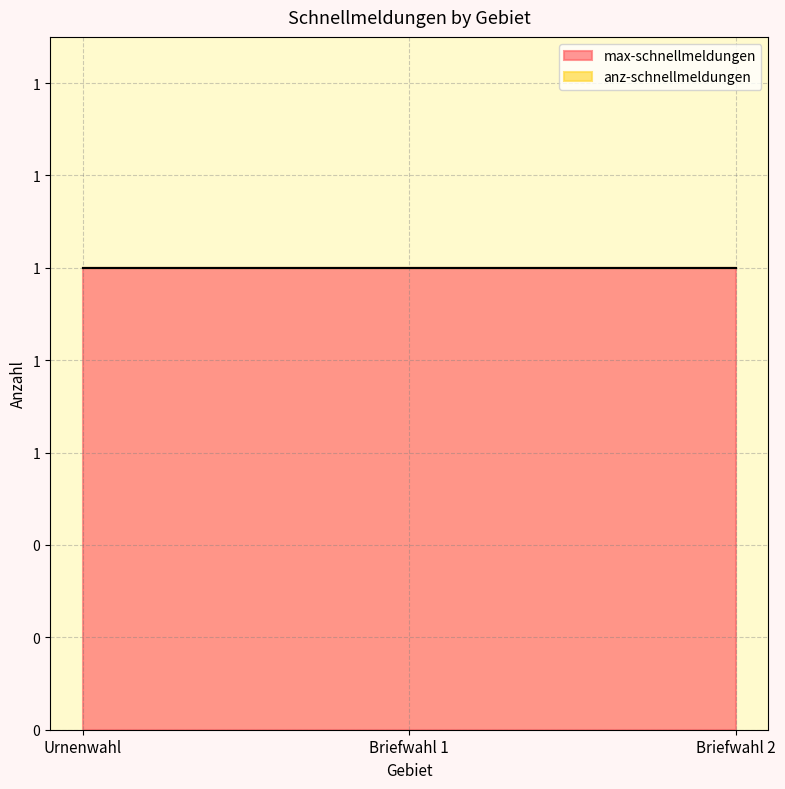

Is it true that anz-schnellmeldungen equals 0 at Briefwahl 2?

True